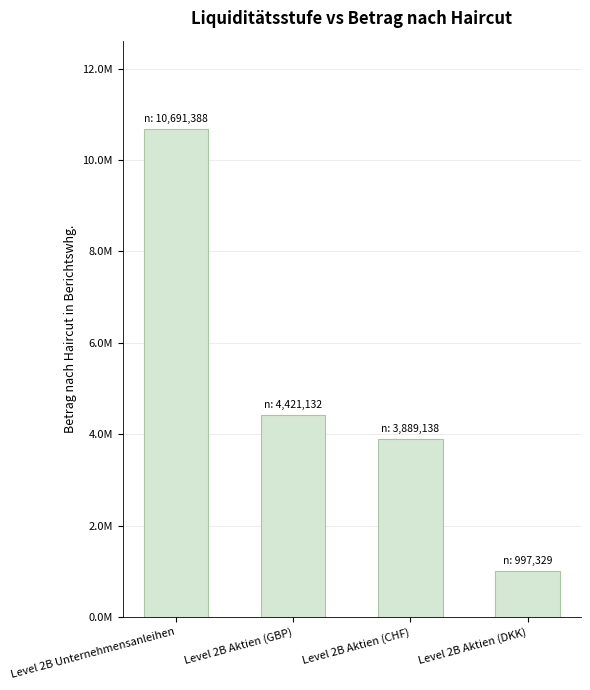

Does the chart contain any negative values?

No